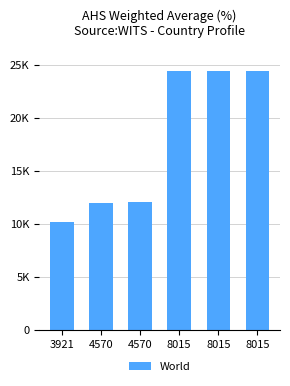

The value at 8015 is 24380. True or false?

True